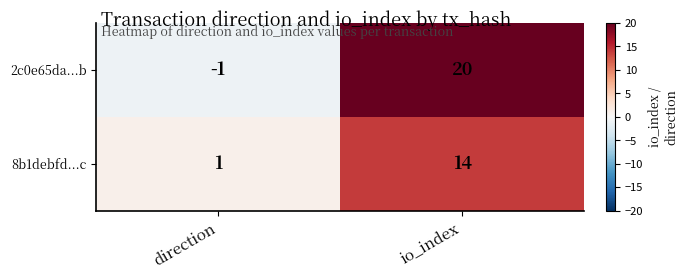

Rank the series by their average value, from lowest to highest.

8b1debfd...c, 2c0e65da...b